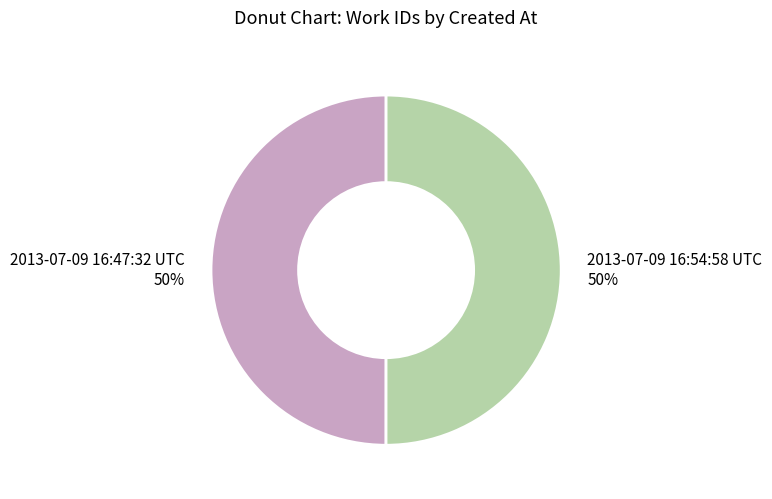

To the nearest percent, what is the average slice percentage?

50%